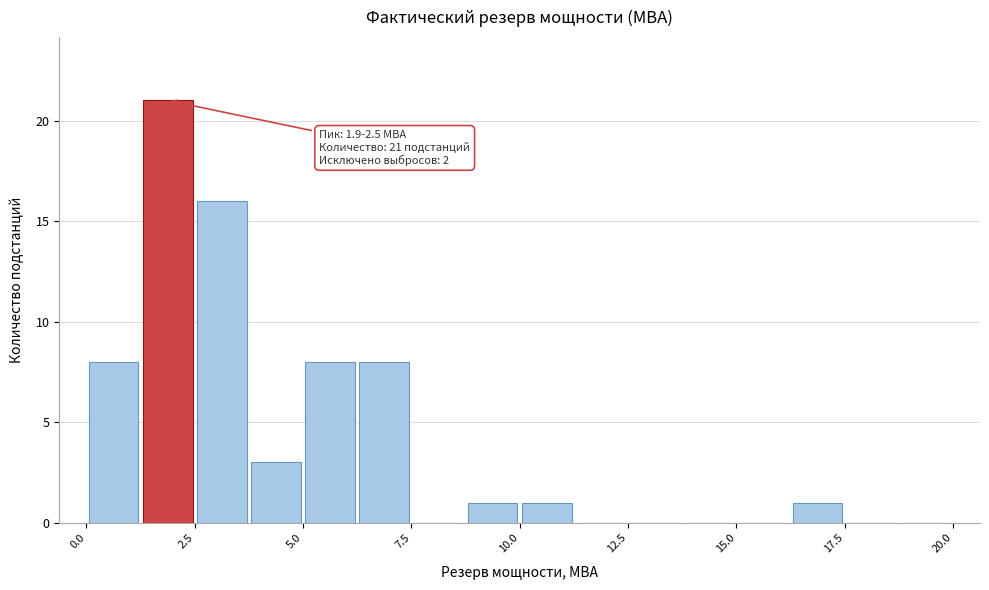

Around what value on the x-axis is the tallest bar? Give the approximate position of its centre, as read against the axis.

2.0